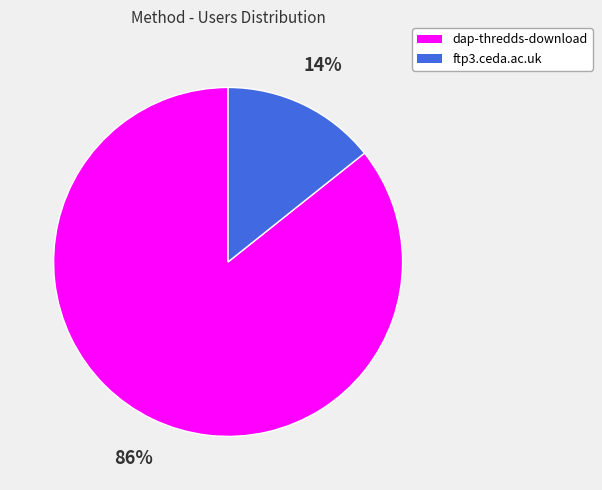

Rank the categories by value from lowest to highest.

ftp3.ceda.ac.uk, dap-thredds-download